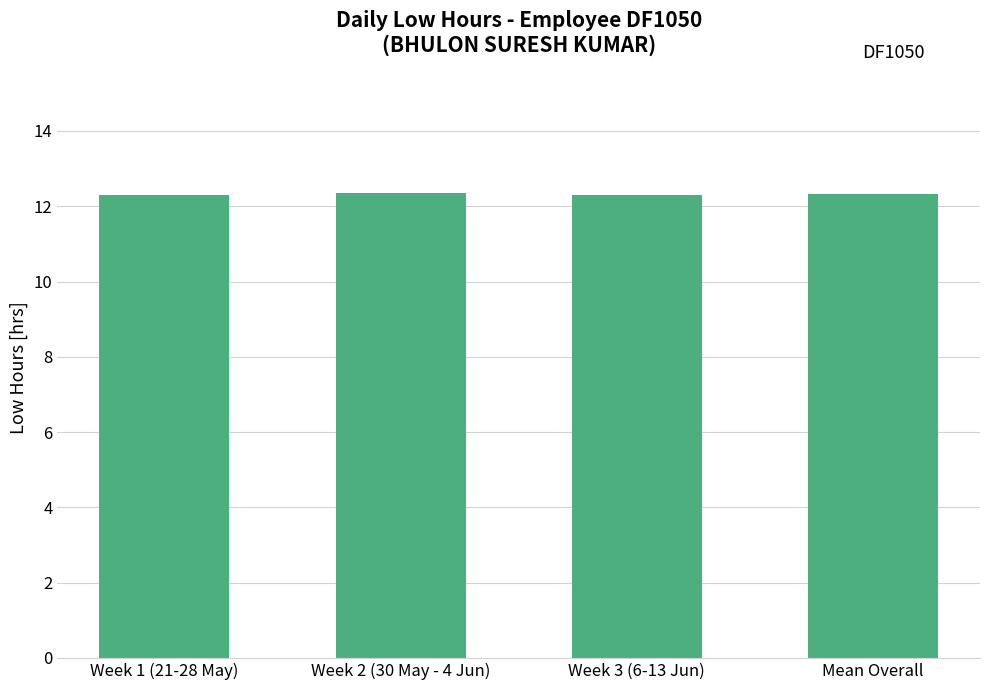

What is the smallest value displayed?

12.3